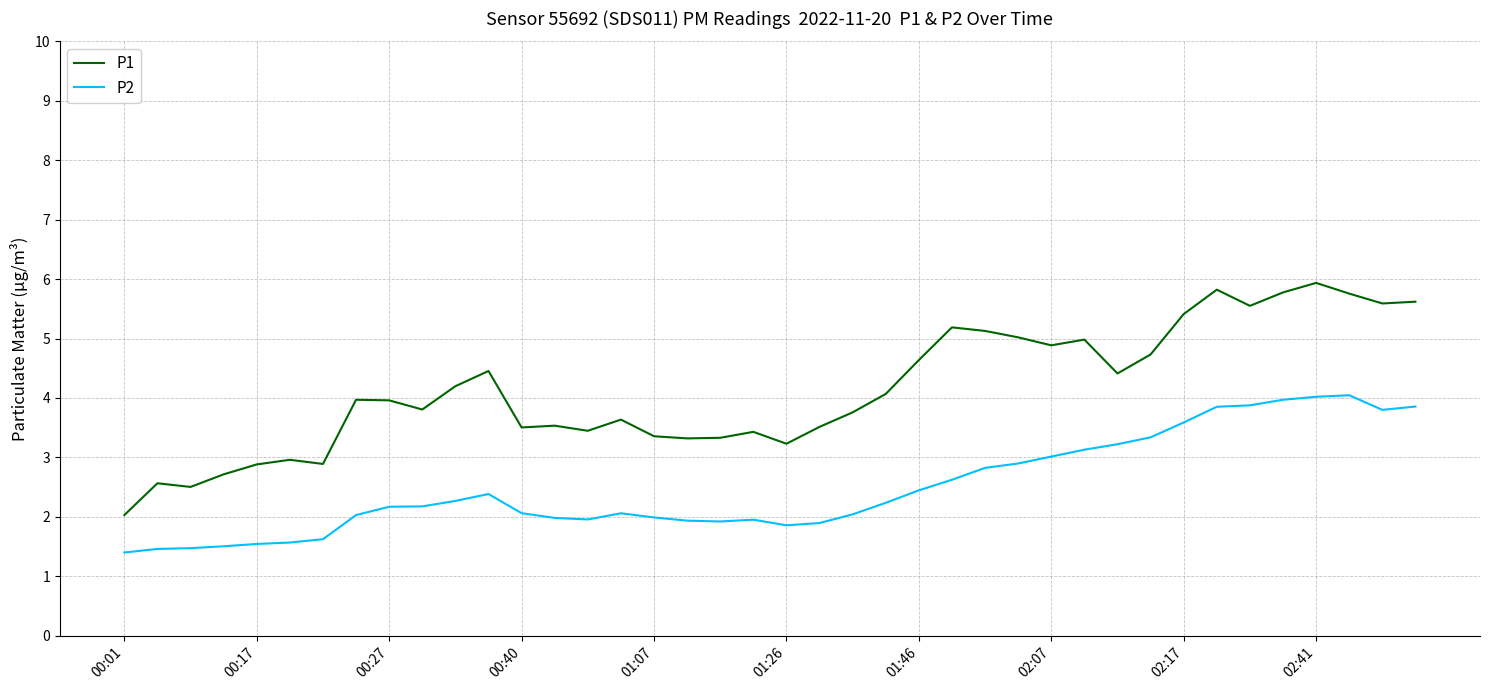

What is the difference between the maximum and second lowest values in the P1 series?

3.4